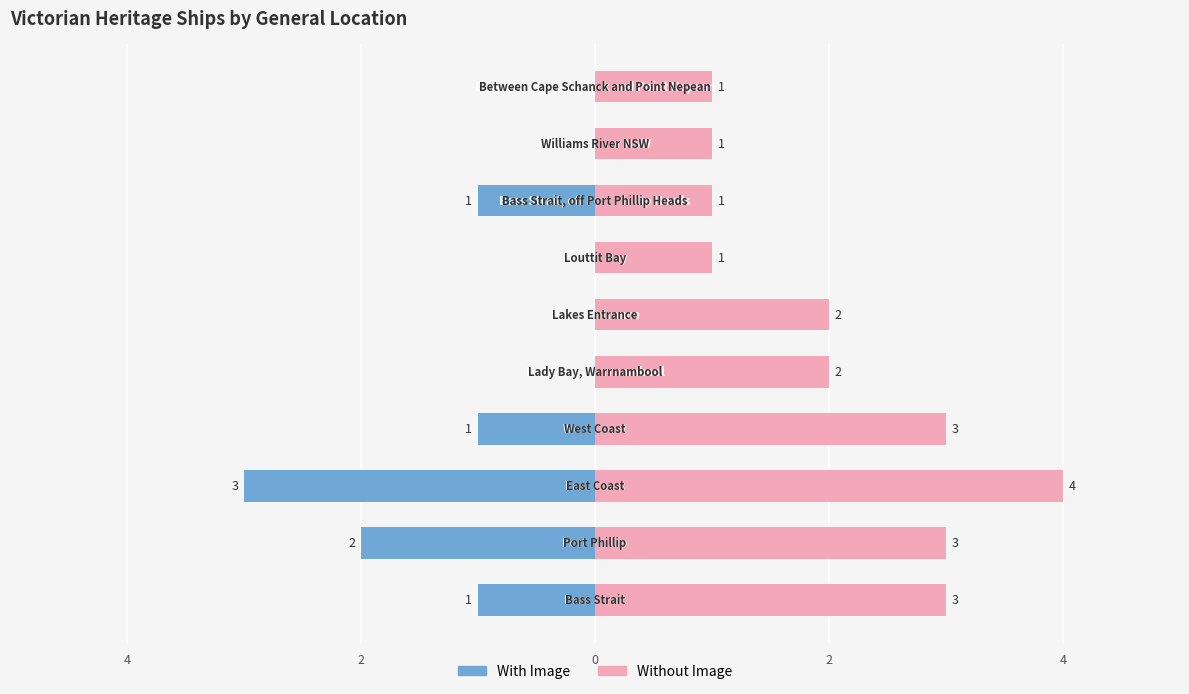

What is the sum of all Without Image values?

21